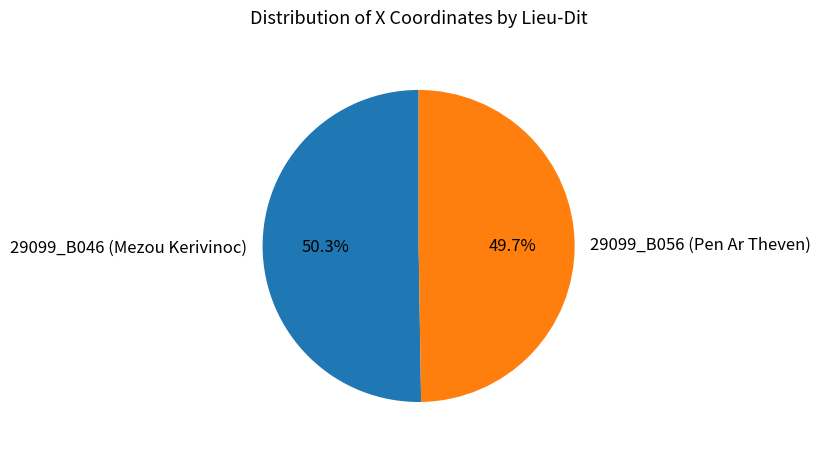

Is the sum of 29099_B046 (Mezou Kerivinoc) and 29099_B056 (Pen Ar Theven) greater than half?

Yes